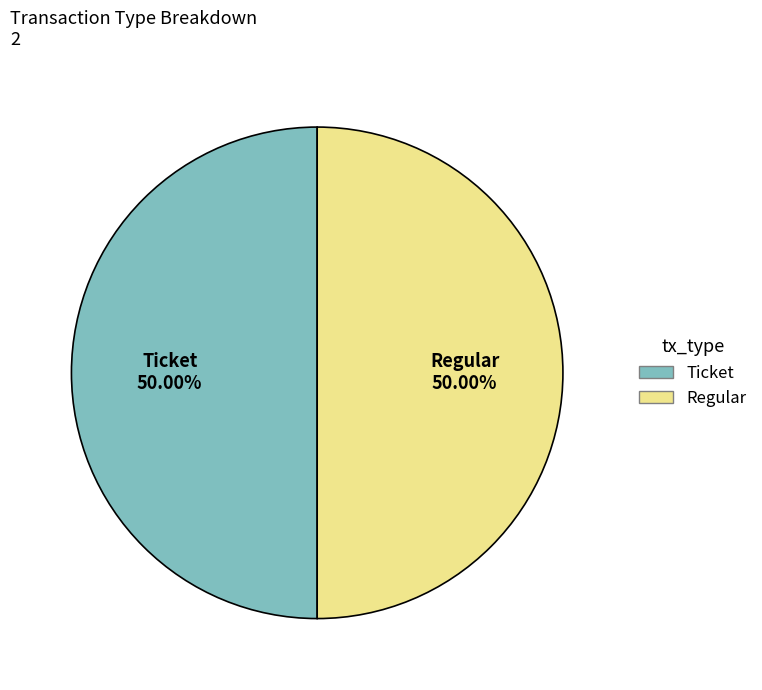

Is it true that Ticket is 1% of the pie?

False